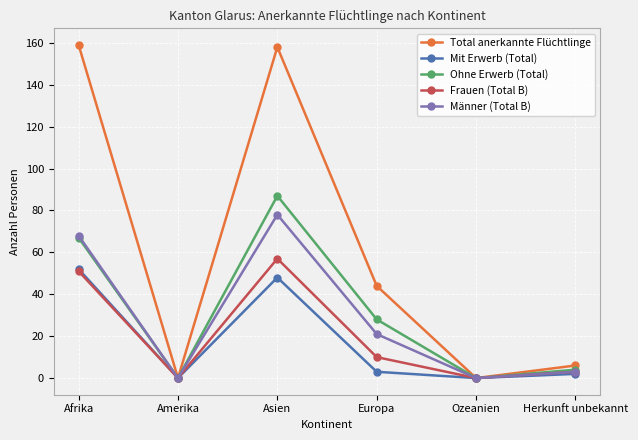

At how many categories does at least one series exceed 49?

2